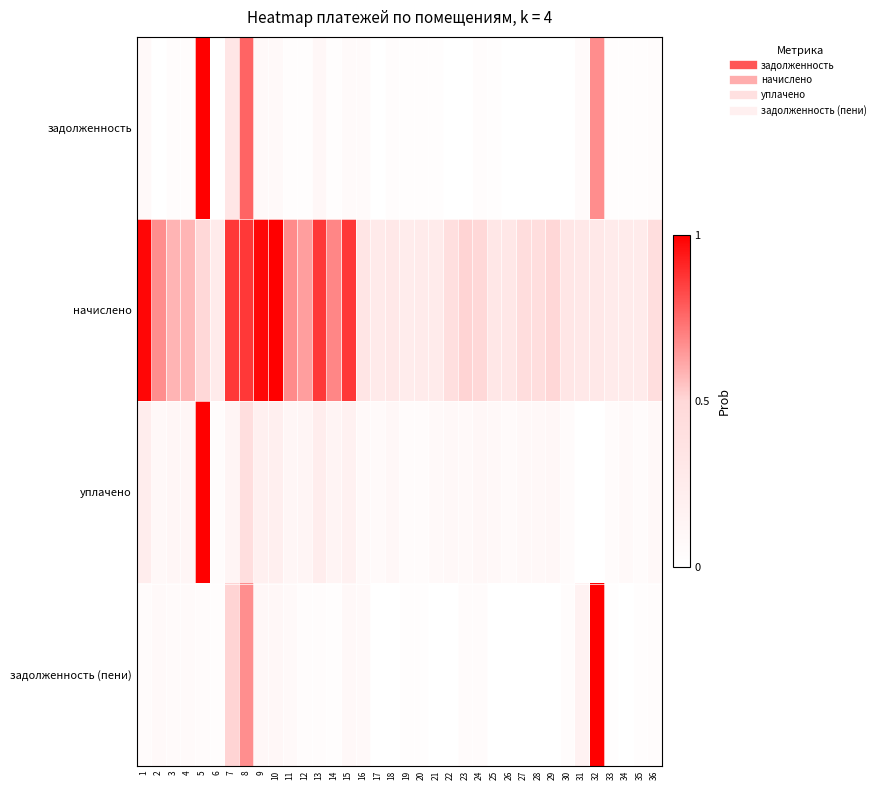

Reading left to right, list all the values displayed in this chart.

задолженность: 1=0.1	2=0.0	3=0.0	4=0.0	5=1.0	6=0.0	7=0.3	8=0.8	9=0.1	10=0.1	11=0.0	12=0.0	13=0.1	14=0.0	15=0.1	16=0.1	17=0.0	18=0.0	19=0.0	20=0.0	21=0.0	22=0.0	23=0.0	24=0.0	25=0.0	26=0.0	27=0.0	28=0.0	29=0.0	30=0.0	31=0.1	32=0.7	33=0.0	34=0.0	35=0.0	36=0.0
начислено: 1=1.0	2=0.7	3=0.6	4=0.6	5=0.5	6=0.3	7=0.9	8=0.9	9=1.0	10=1.0	11=0.7	12=0.6	13=0.9	14=0.7	15=0.9	16=0.3	17=0.3	18=0.3	19=0.2	20=0.3	21=0.3	22=0.4	23=0.5	24=0.5	25=0.3	26=0.3	27=0.4	28=0.4	29=0.5	30=0.3	31=0.3	32=0.3	33=0.3	34=0.3	35=0.3	36=0.4
уплачено: 1=0.2	2=0.1	3=0.1	4=0.1	5=1.0	6=0.0	7=0.1	8=0.4	9=0.2	10=0.2	11=0.1	12=0.1	13=0.2	14=0.1	15=0.2	16=0.1	17=0.1	18=0.1	19=0.0	20=0.1	21=0.1	22=0.1	23=0.1	24=0.1	25=0.1	26=0.1	27=0.1	28=0.1	29=0.1	30=0.0	31=0.0	32=0.0	33=0.1	34=0.1	35=0.1	36=0.1
задолженность (пени): 1=0.0	2=0.1	3=0.1	4=0.1	5=0.0	6=0.0	7=0.5	8=0.7	9=0.1	10=0.1	11=0.1	12=0.0	13=0.0	14=0.0	15=0.1	16=0.1	17=0.0	18=0.0	19=0.0	20=0.0	21=0.0	22=0.0	23=0.1	24=0.0	25=0.0	26=0.0	27=0.0	28=0.0	29=0.0	30=0.0	31=0.2	32=1.0	33=0.0	34=0.0	35=0.0	36=0.0